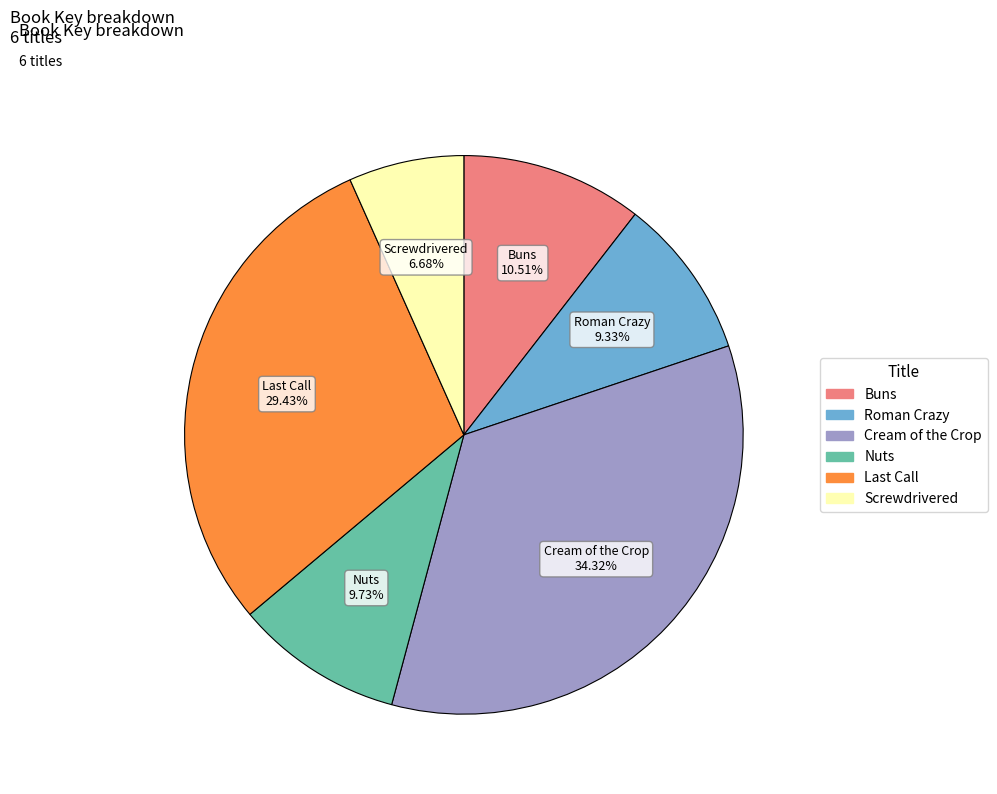

To the nearest percent, what portion does Roman Crazy represent?

9%